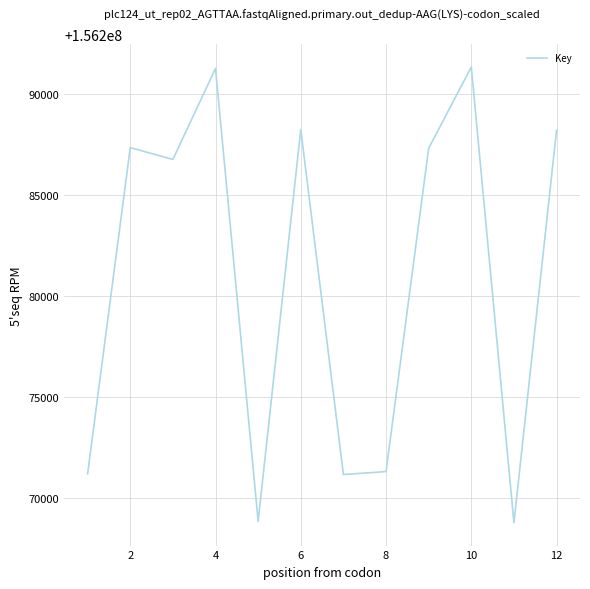

What is the smallest value displayed?

156268766